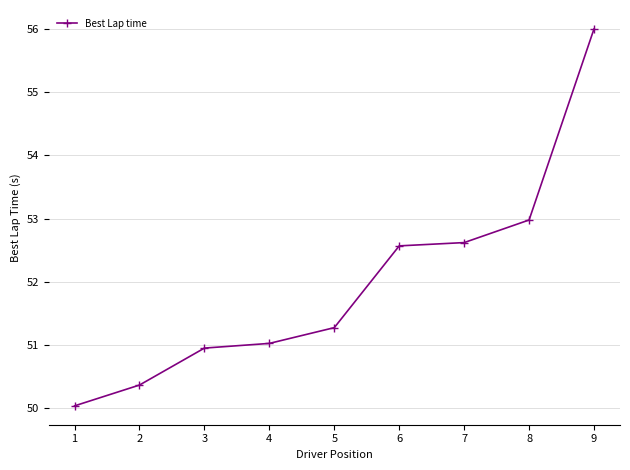

True or false: the data has more than 2 interior local peaks.

False